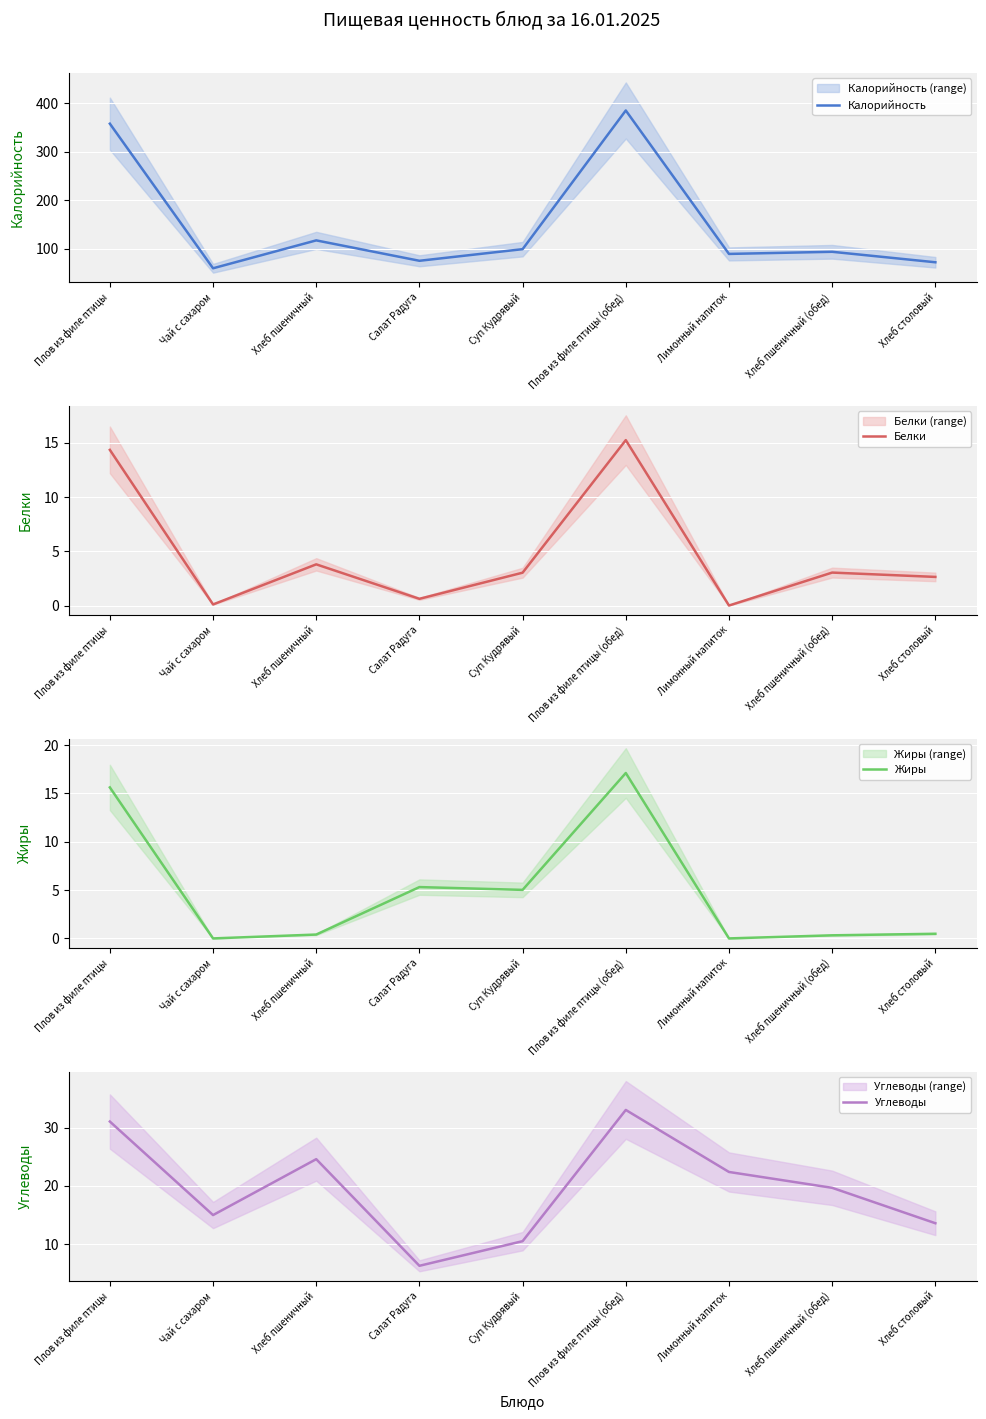

Between Чай с сахаром and Хлеб пшеничный, which is larger?

Хлеб пшеничный